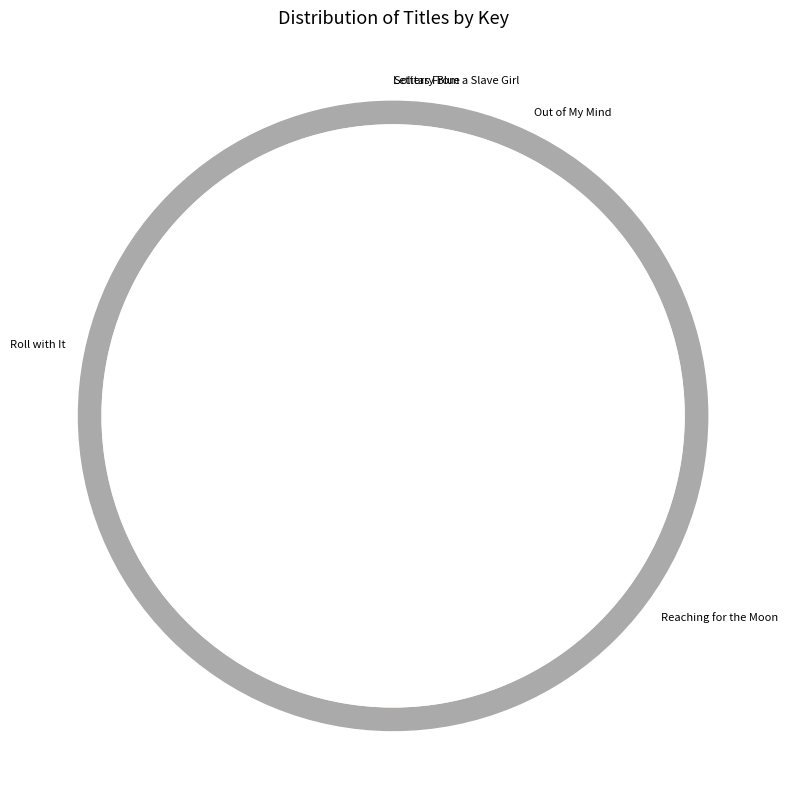

Is there a majority slice in this chart?

No